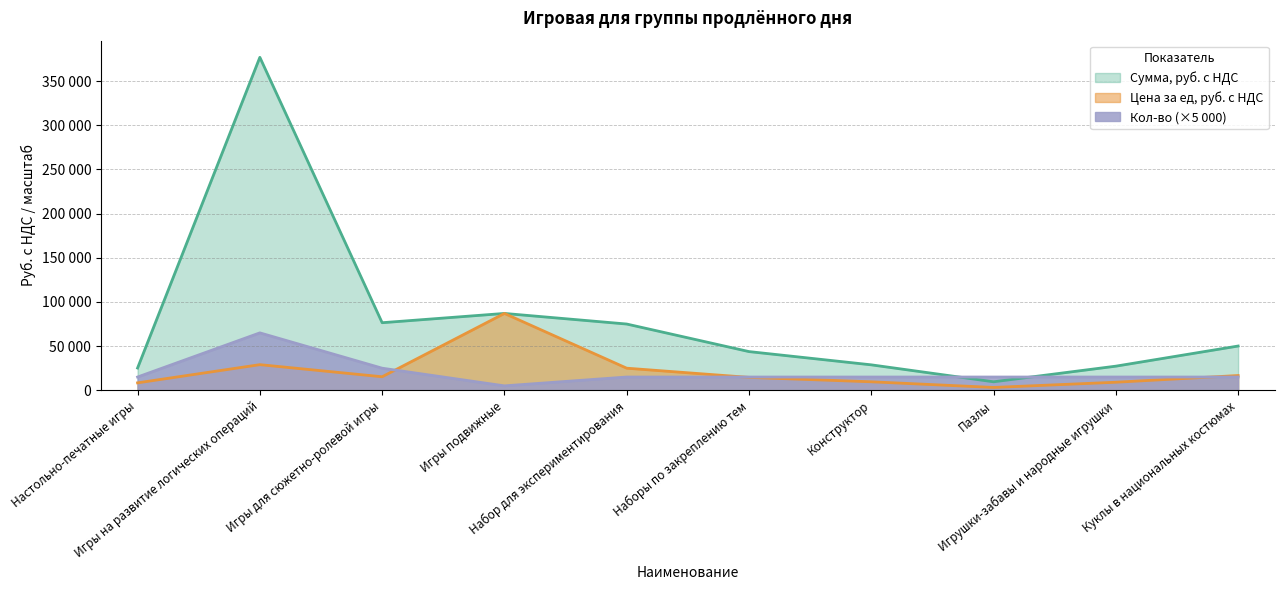

What is the label of the 8th point from the right?

Игры для сюжетно-ролевой игры